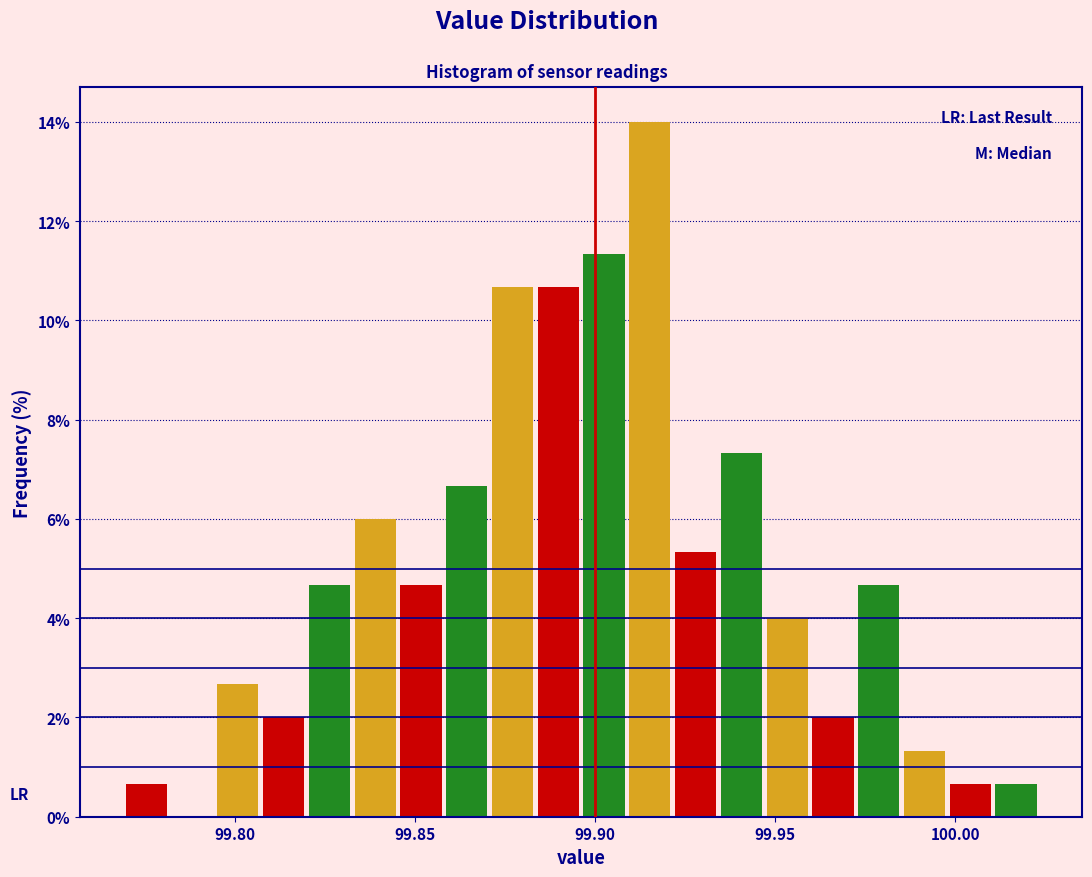

Around what value on the x-axis is the tallest bar? Give the approximate position of its centre, as read against the axis.

99.915